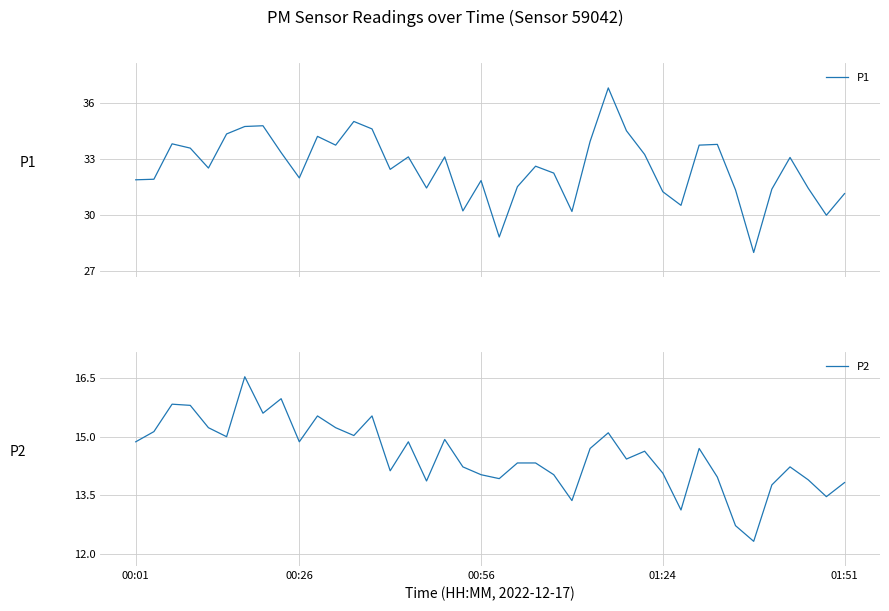

Is it true that P2 equals 14.1 at 14?

True